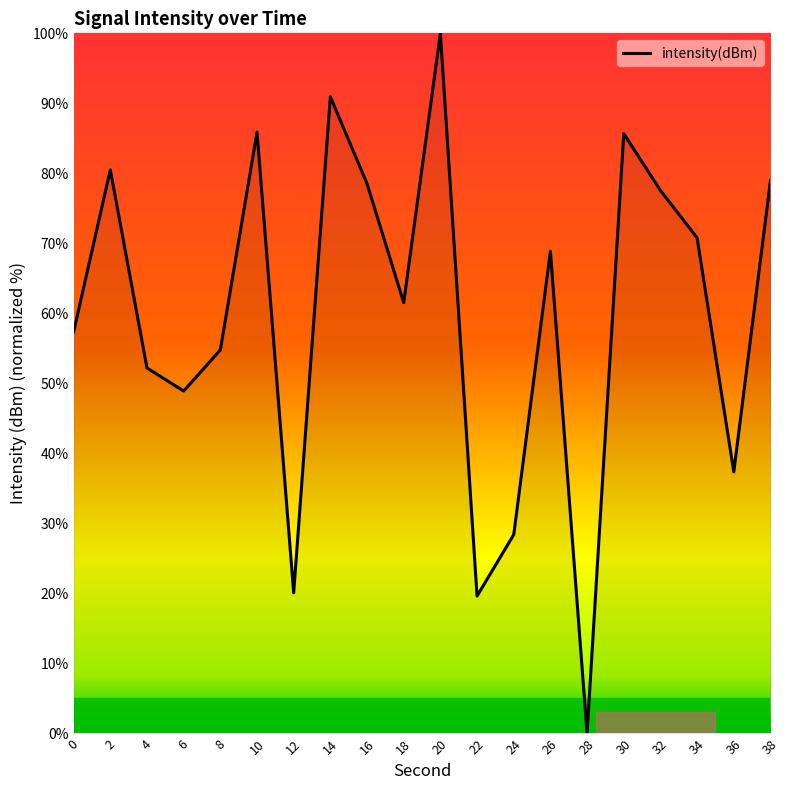

What is the maximum value shown in the chart?

100.0